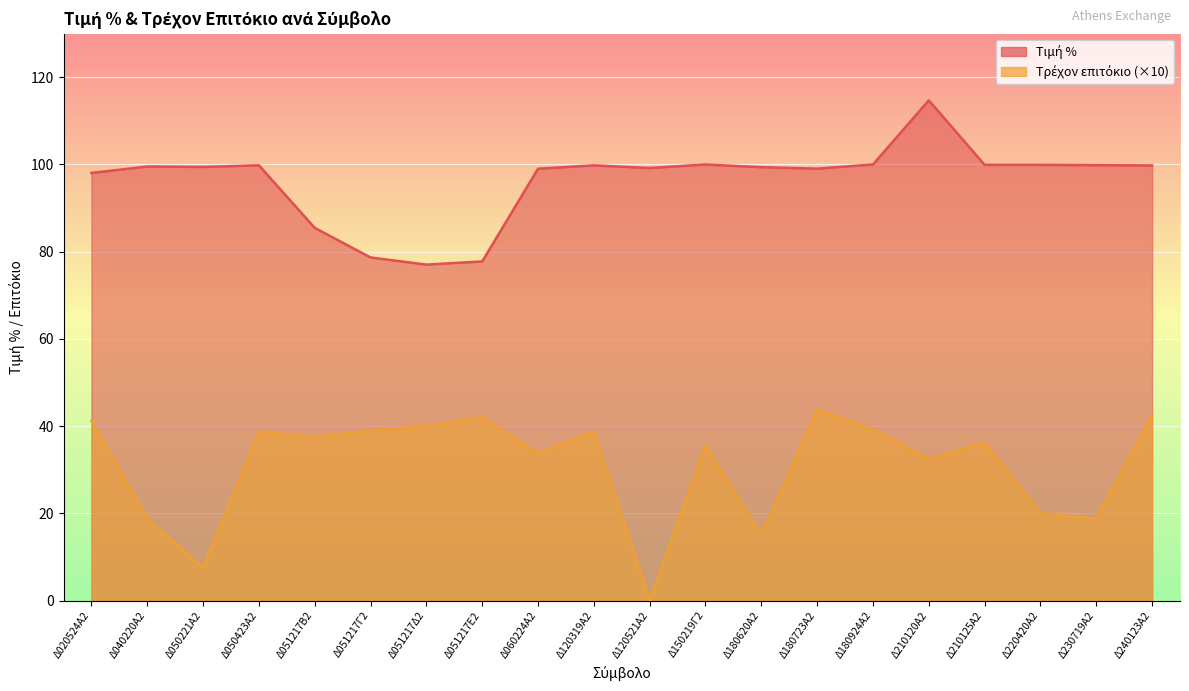

Where is Τρέχον επιτόκιο nearest to the value 21?

Δ220420Α2